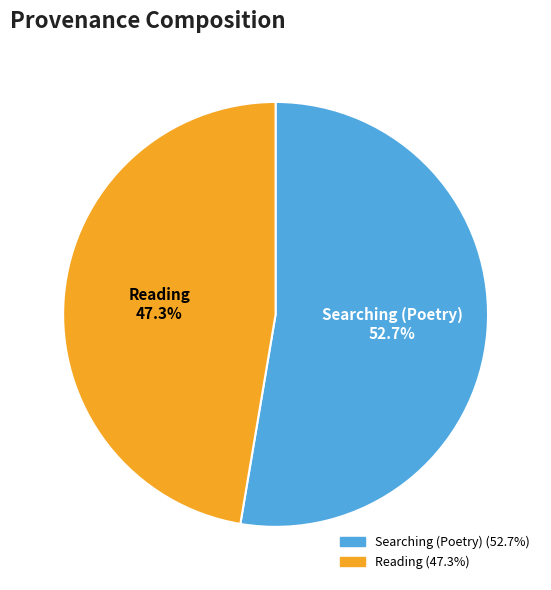

Does any single category account for the majority?

Yes